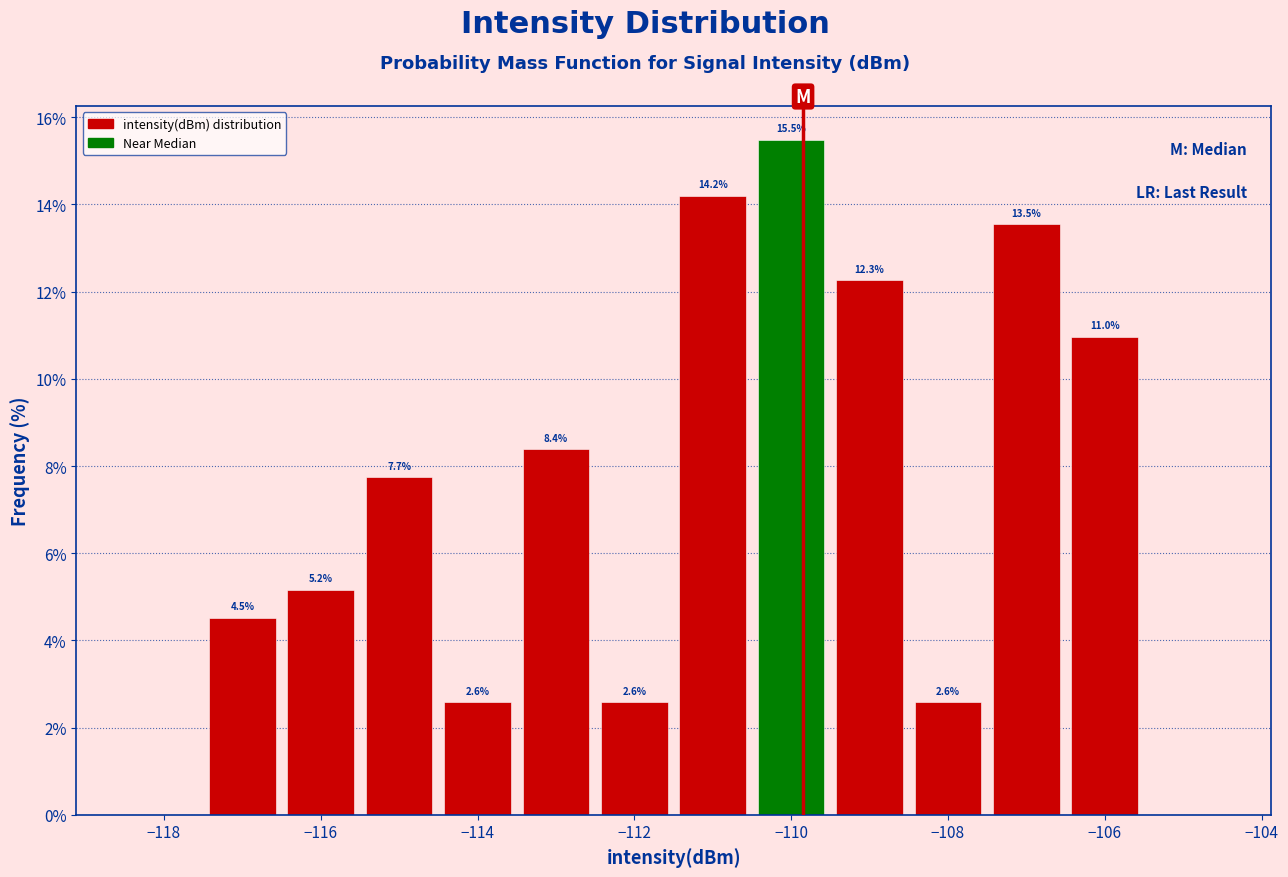

Over which range of the x-axis is the bar tallest?

-110.5 to -109.5